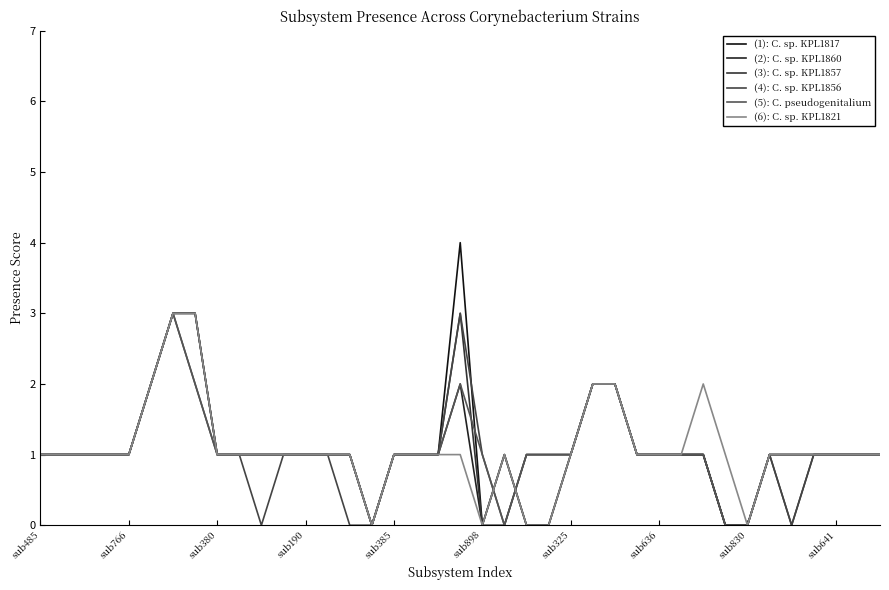

What is the average value of the (6): C. sp. KPL1821 series?

1